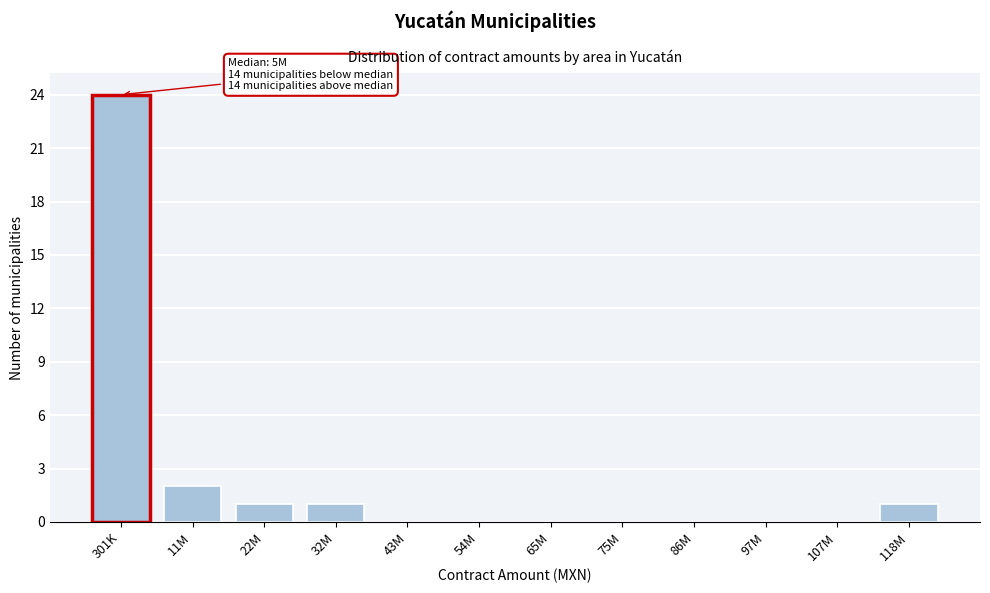

Reading left to right, list all the values displayed in this chart.

301K=24	11M=2	22M=1	32M=1	43M=0	54M=0	65M=0	75M=0	86M=0	97M=0	107M=0	118M=1